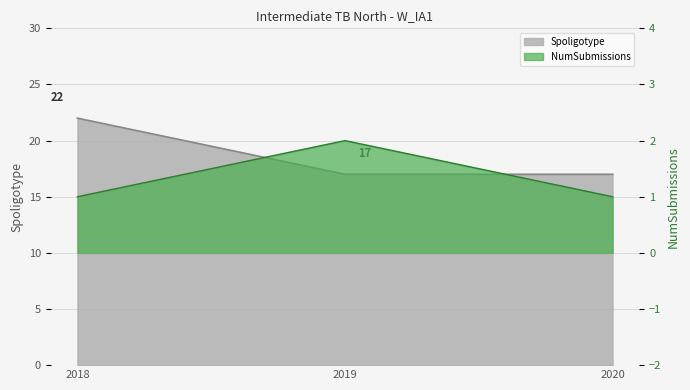

Reading left to right, what are all the values shown in this chart?

Spoligotype: 22	17	17
NumSubmissions: 1	2	1